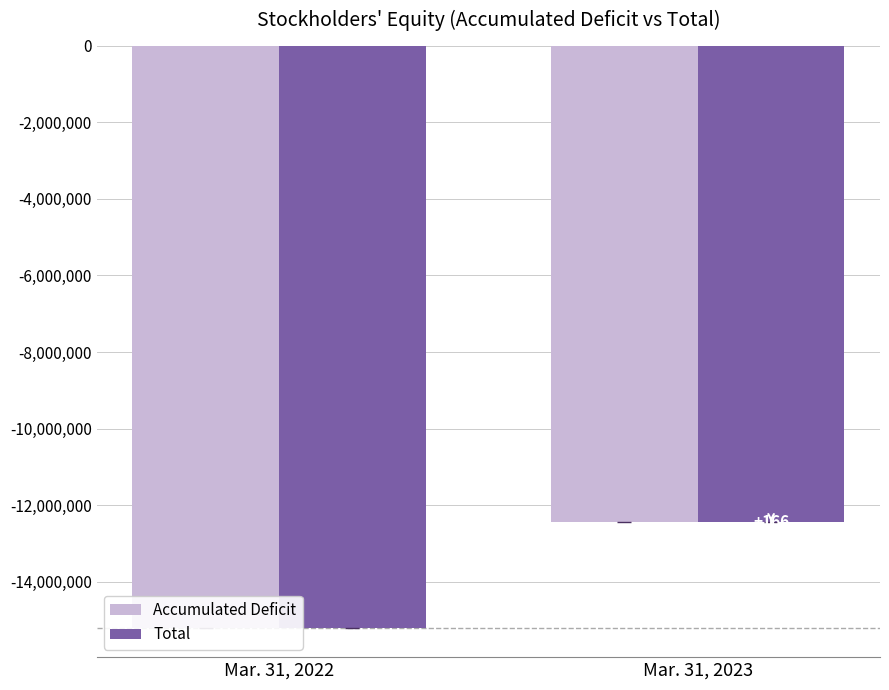

What is the total value across all series at Mar. 31, 2023?

-24875094